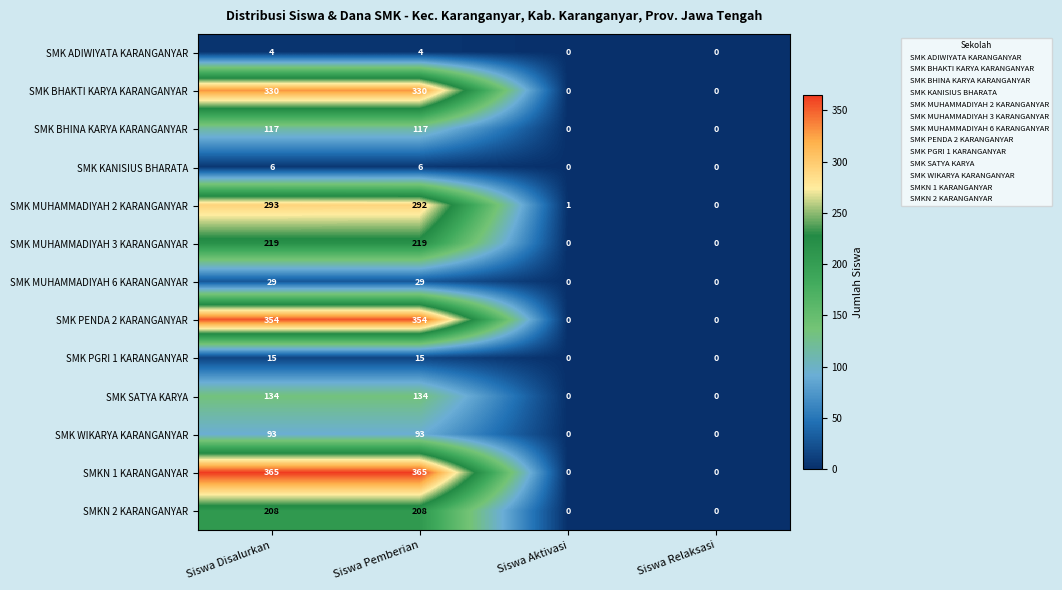

Which series has the widest spread of values?

SMKN 1 KARANGANYAR